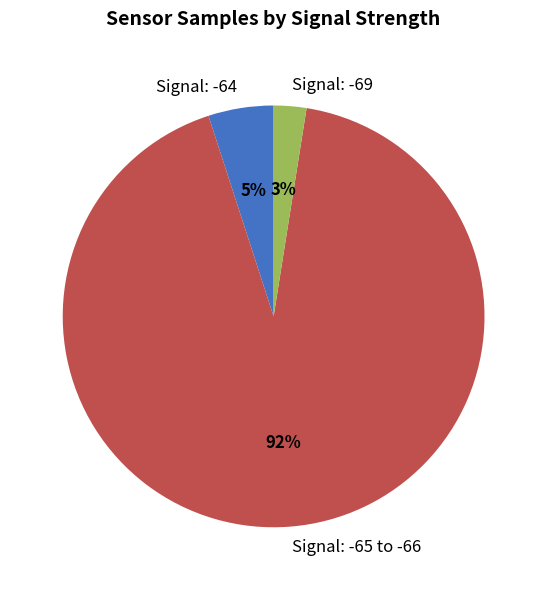

Count the number of slices in the pie.

3